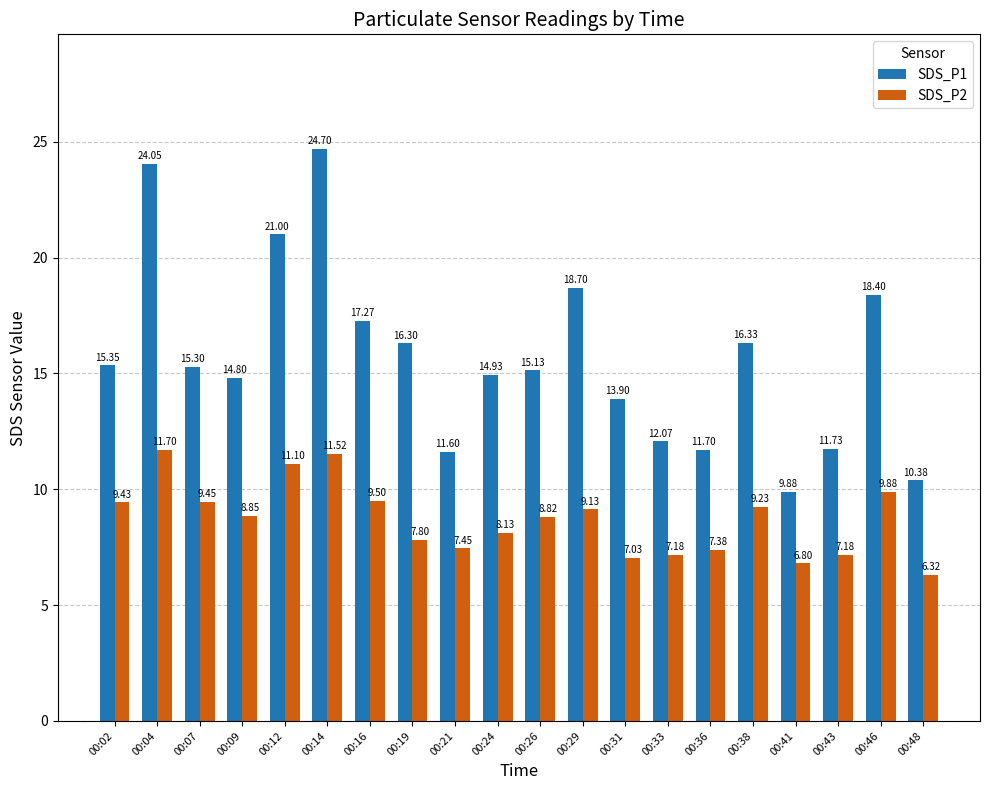

What is the sum of all SDS_P2 values?

173.9